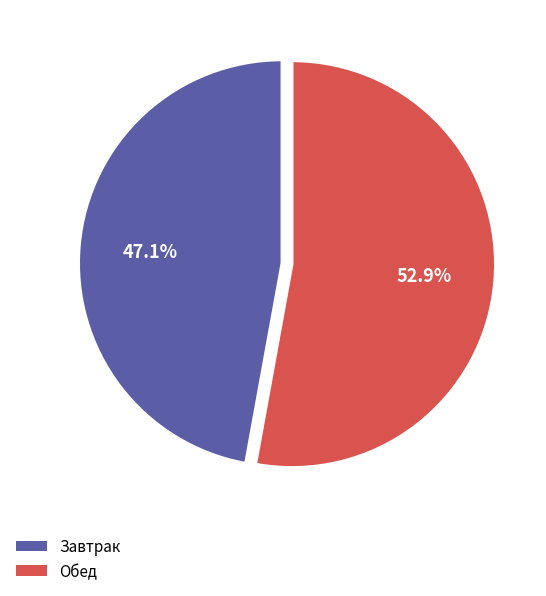

Combined, what portion of the pie is Завтрак and Обед?

100.0%